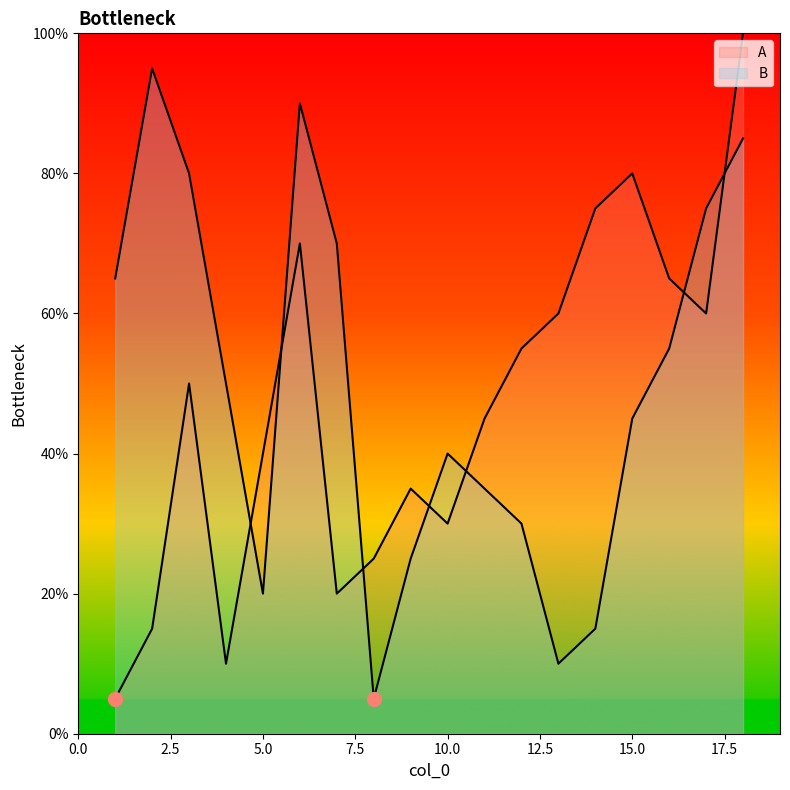

The value of A at 6 is 29.3. True or false?

False